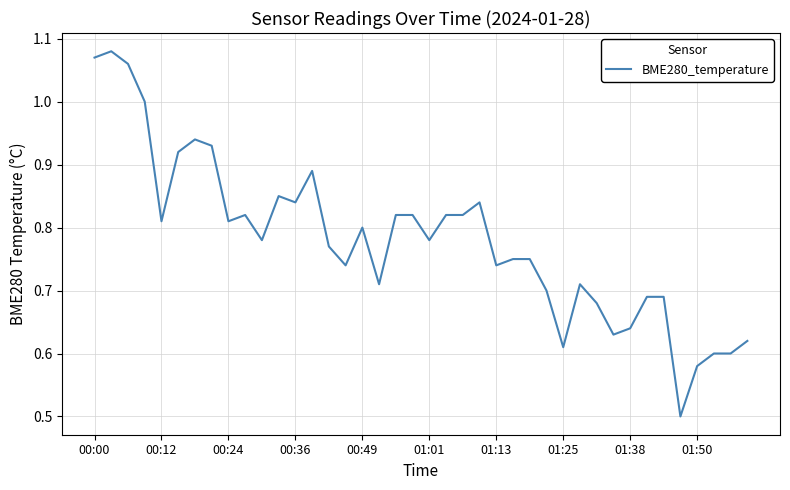

Count the number of categories in the chart.

40